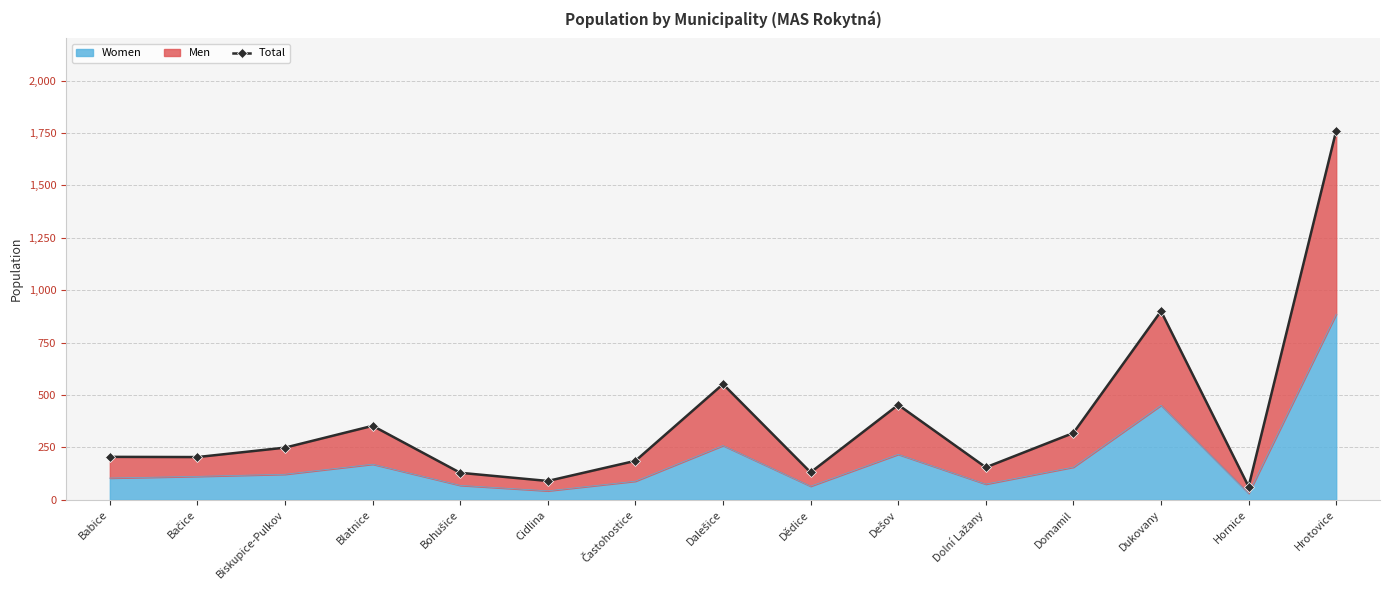

Is it true that Women equals 156 at Domamil?

True